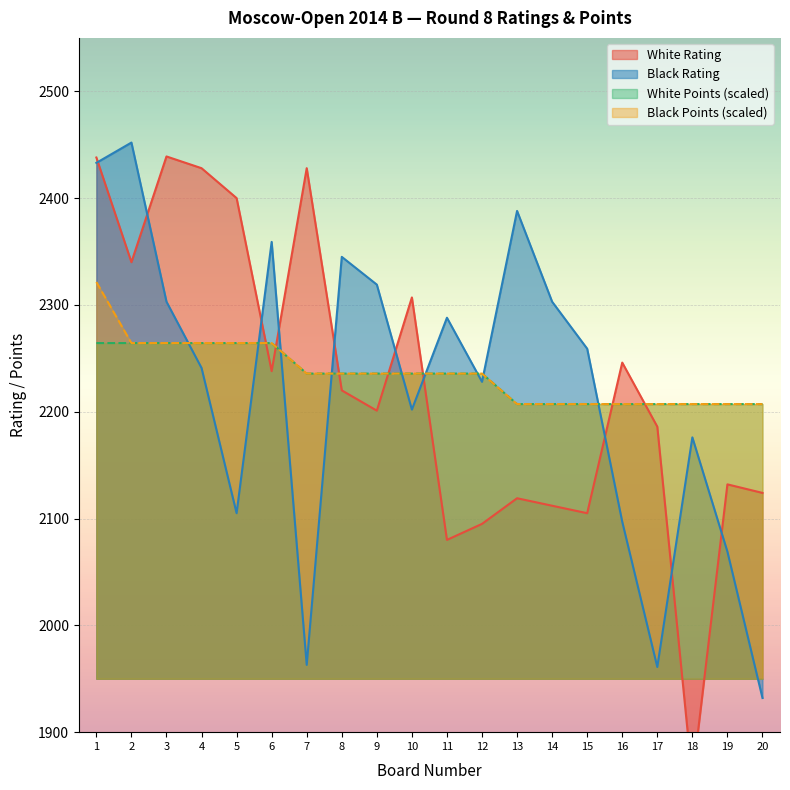

Which category has the lowest value in the Black Rating series?

20